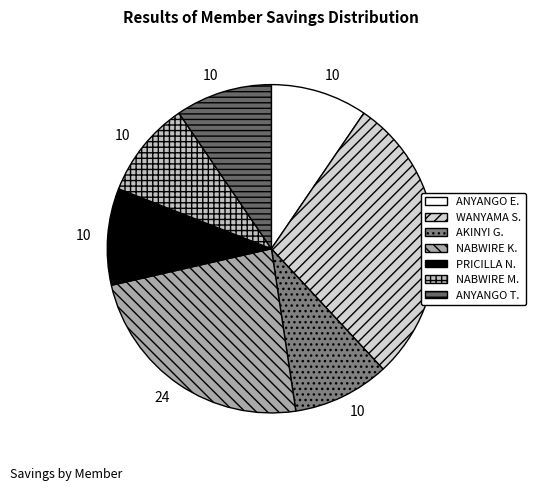

How many segments does this pie chart have?

7